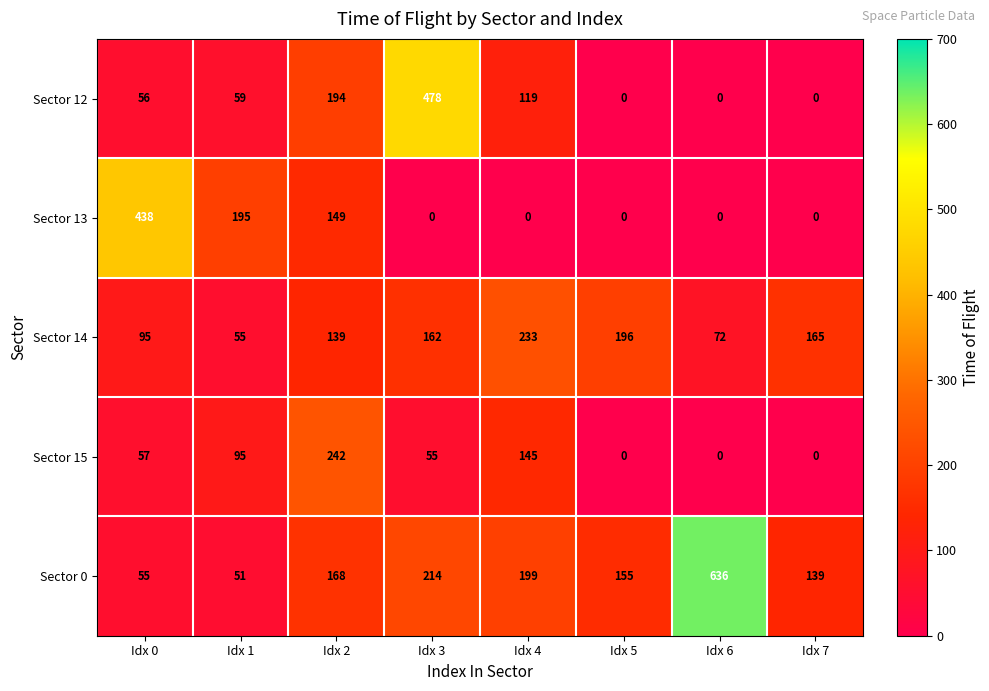

What is the maximum value shown in the chart?

636